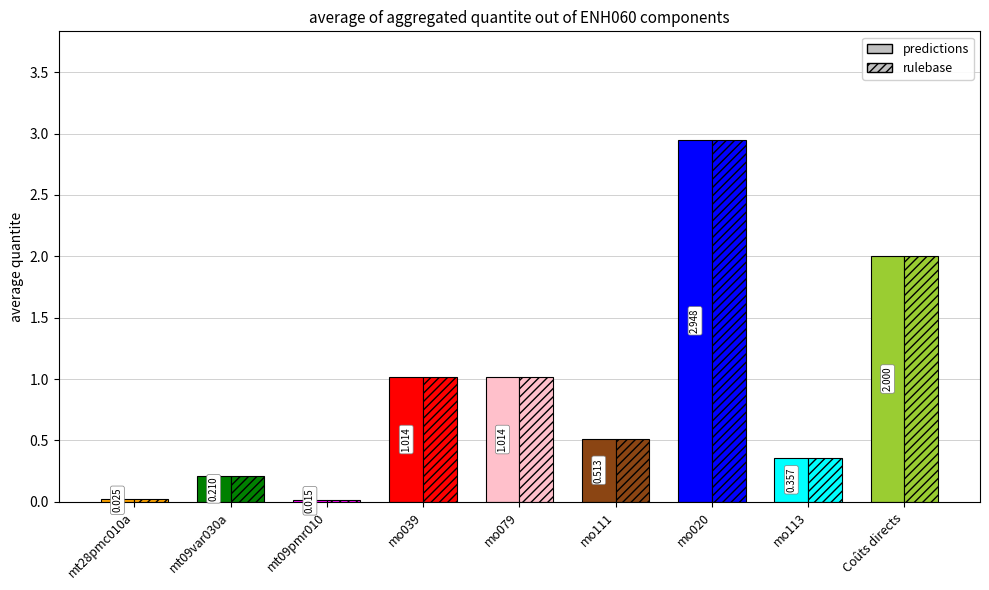

What is the value of the predictions bar at the 8th from the left?

0.4